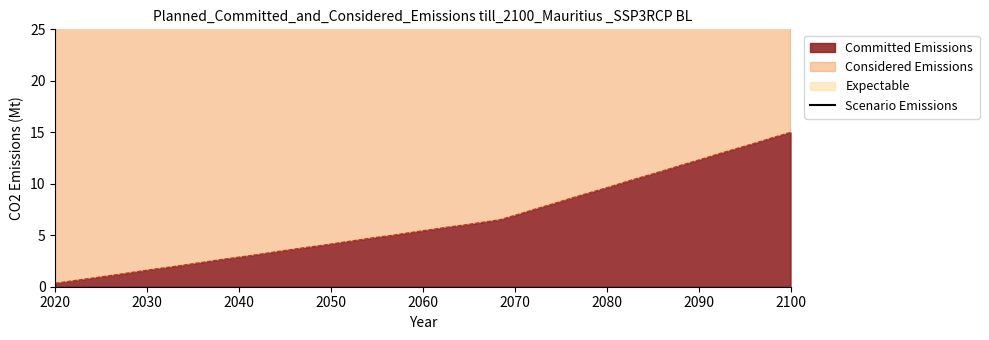

How many lines are shown in the chart?

1